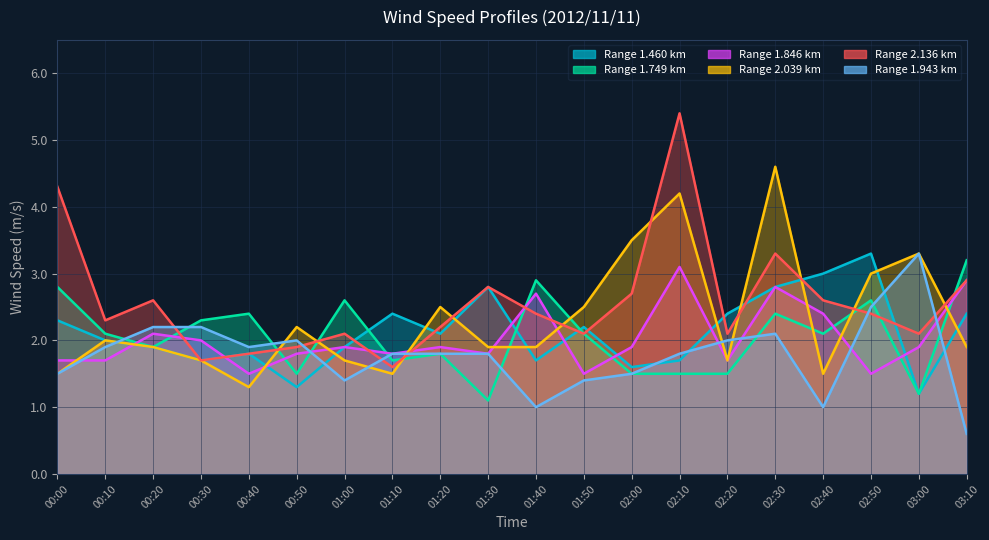

At which label is 2.039 closest to 2?

00:10